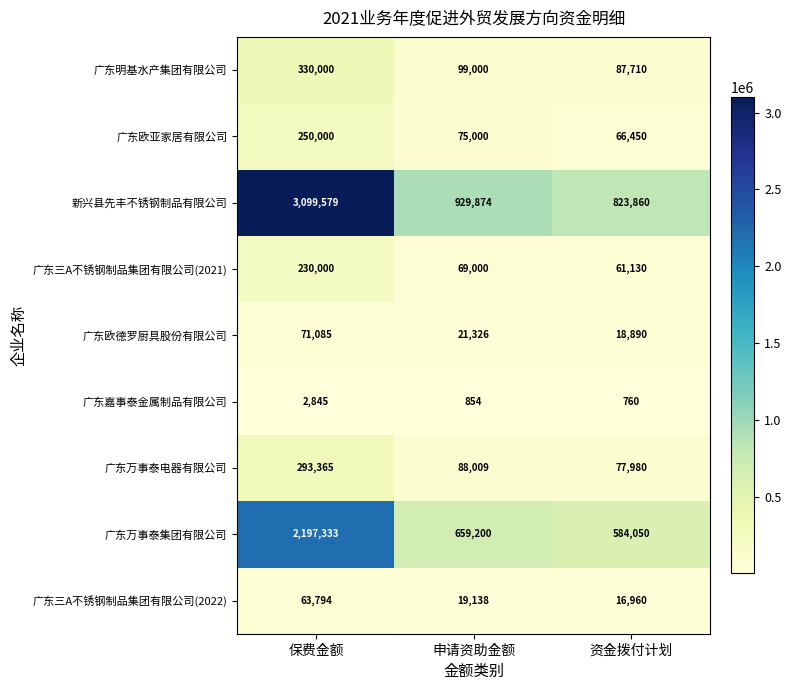

At which category is the sum across all series the highest?

保费金额